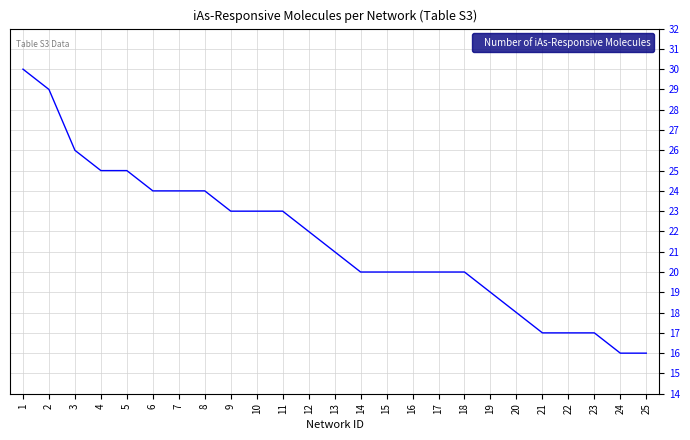

How many lines are shown in the chart?

1